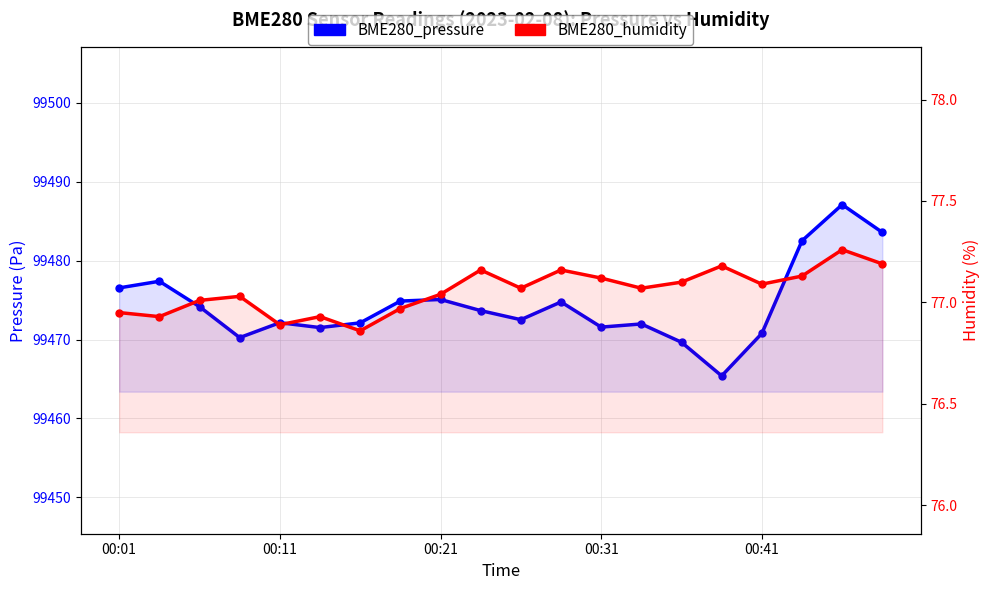

The value of BME280_pressure at 00:31 is 171660.1. True or false?

False